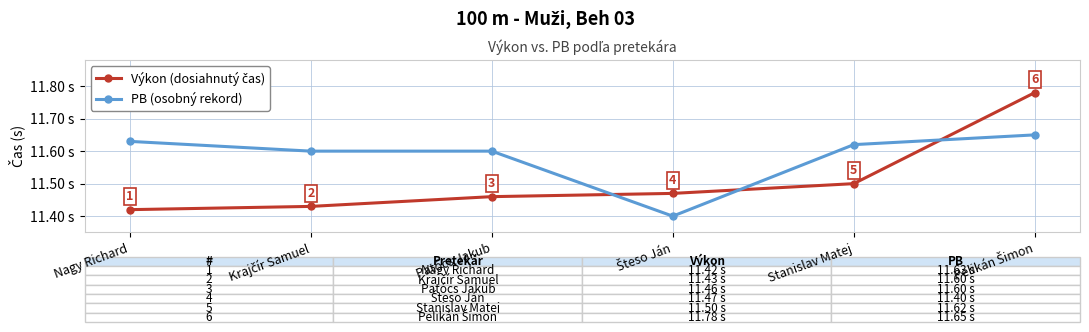

Which series has the largest total across all categories?

PB (osobný rekord)